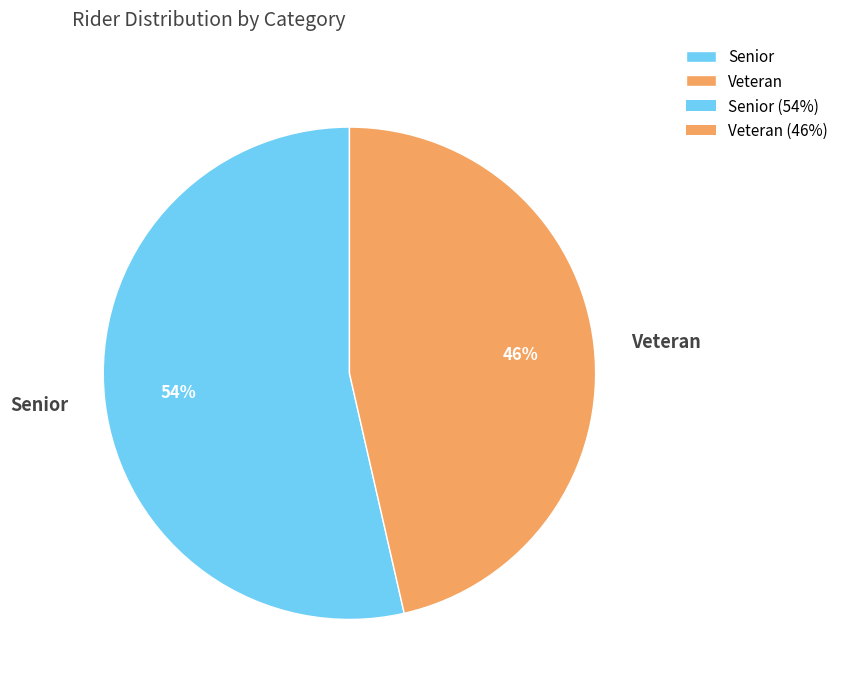

To the nearest percent, what is the average slice percentage?

50%